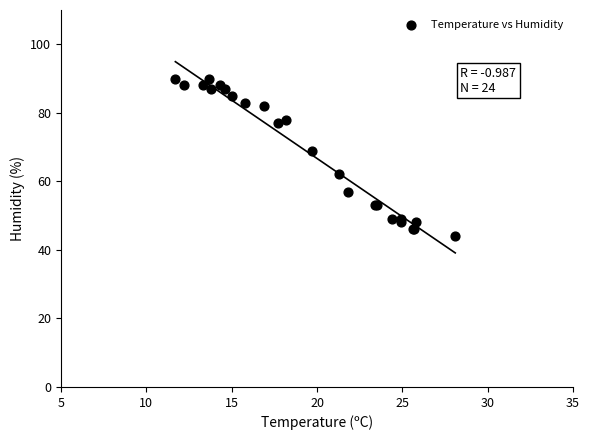

What Y value in the scatter plot is closest to 67?

69